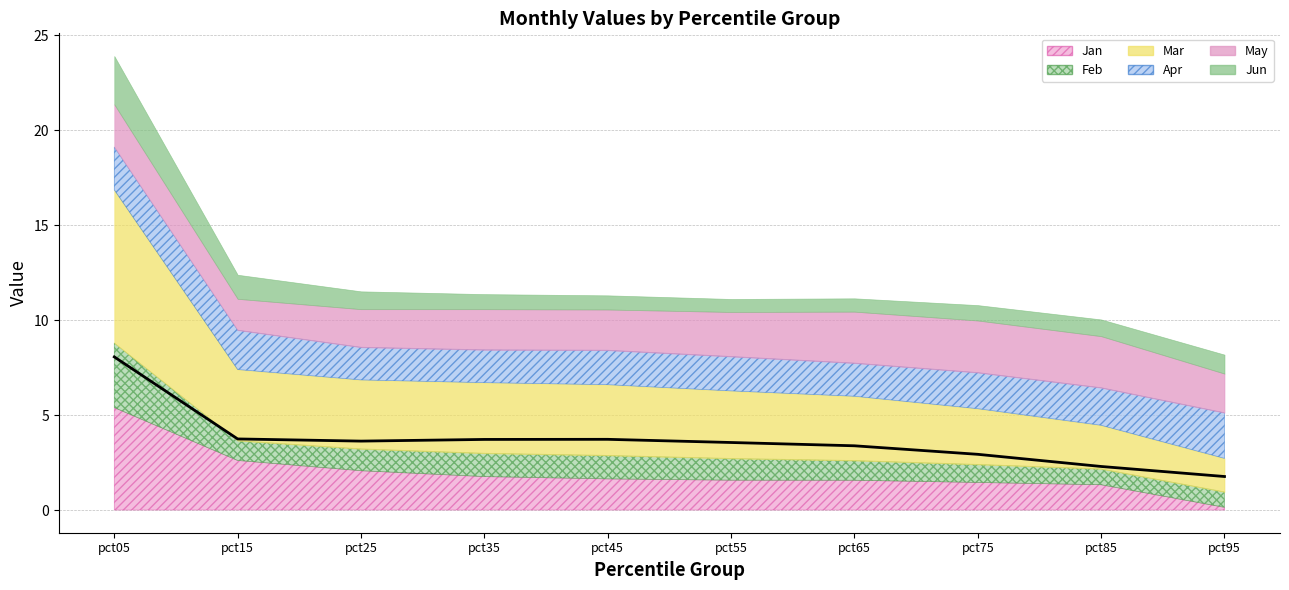

What is the spread (max minus min) of values at pct75?

2.1